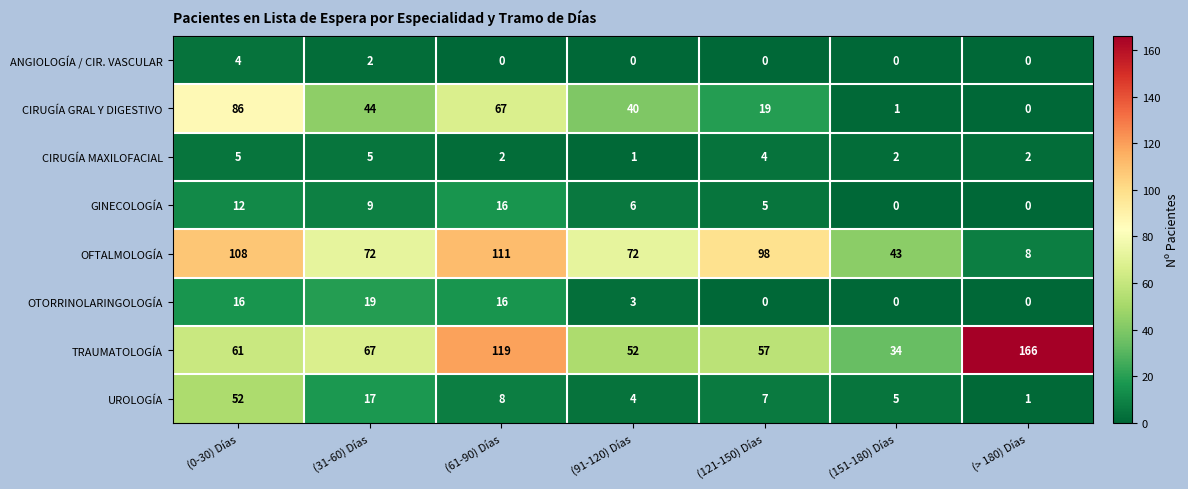

Where does the OFTALMOLOGÍA series first go above 72?

(0-30) Días